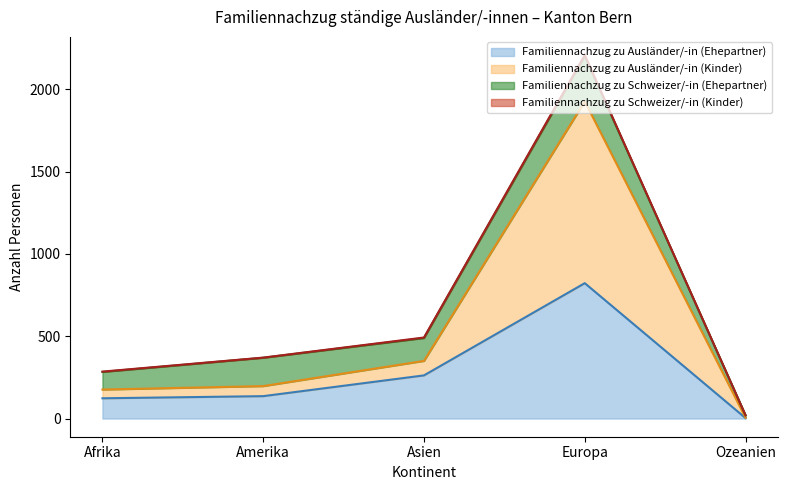

At which category is the sum across all series the highest?

Europa